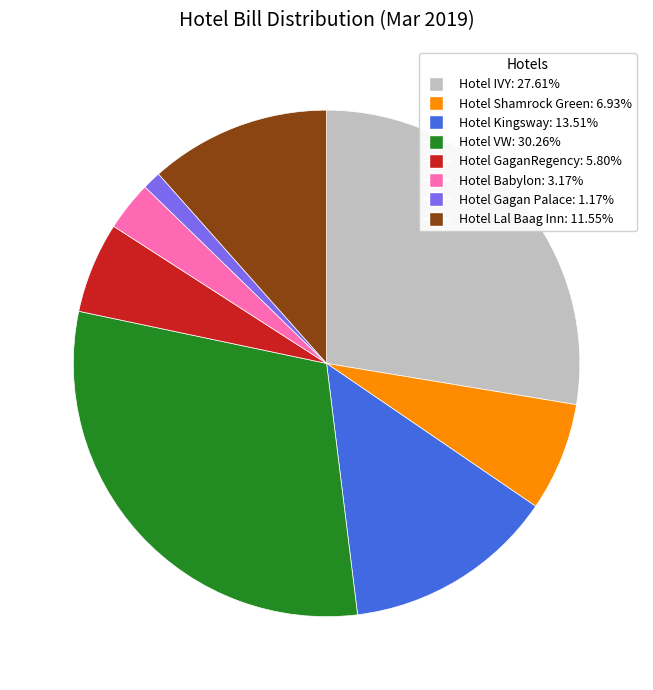

Does any single category account for the majority?

No